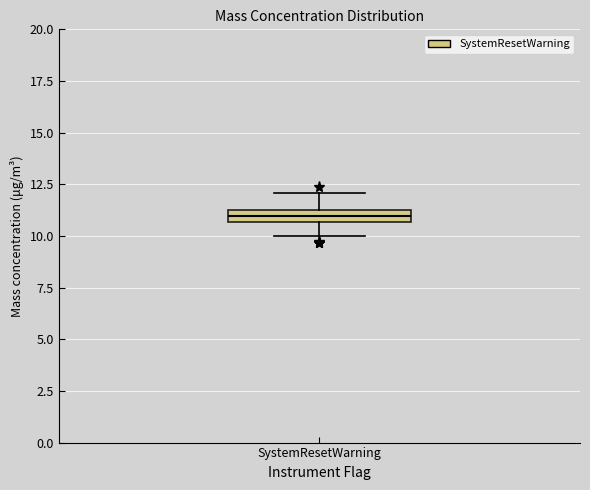

Where is the lower edge of the box for SystemResetWarning on the y-axis? The values are not printed on the chart, so give them approximately, as read against the axis.

10.5